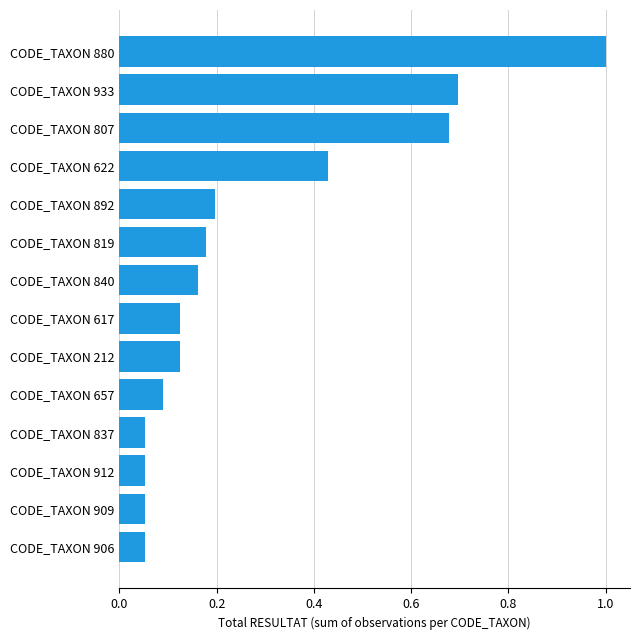

What is the sum of the values at CODE_TAXON 807 and CODE_TAXON 892?

0.9